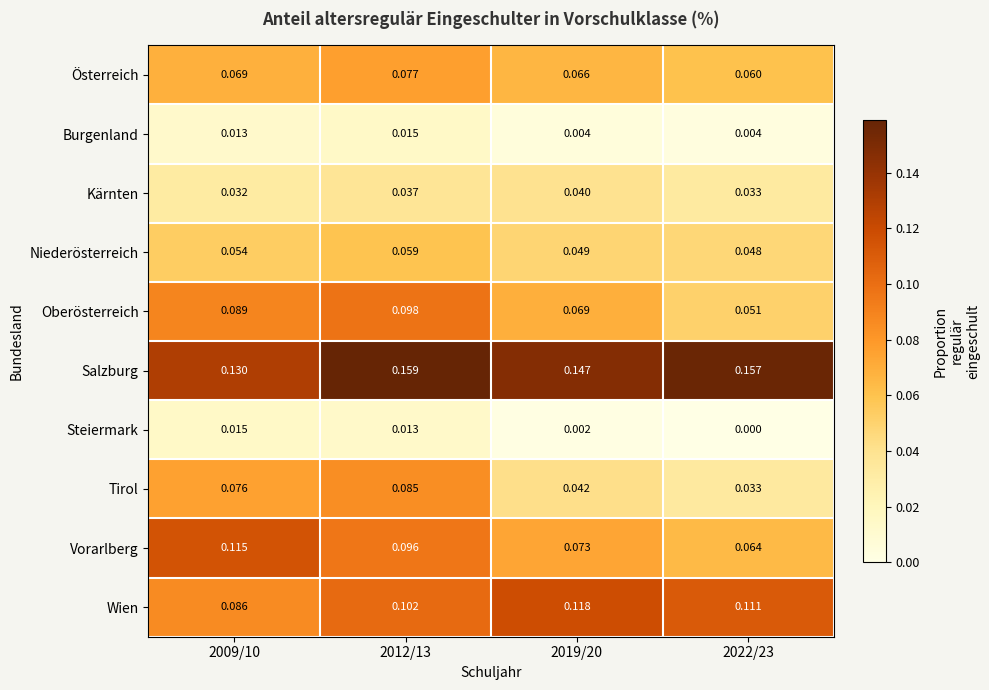

At 2009/10, list the series in order from smallest to largest.

Burgenland, Steiermark, Kärnten, Niederösterreich, Österreich, Tirol, Wien, Oberösterreich, Vorarlberg, Salzburg